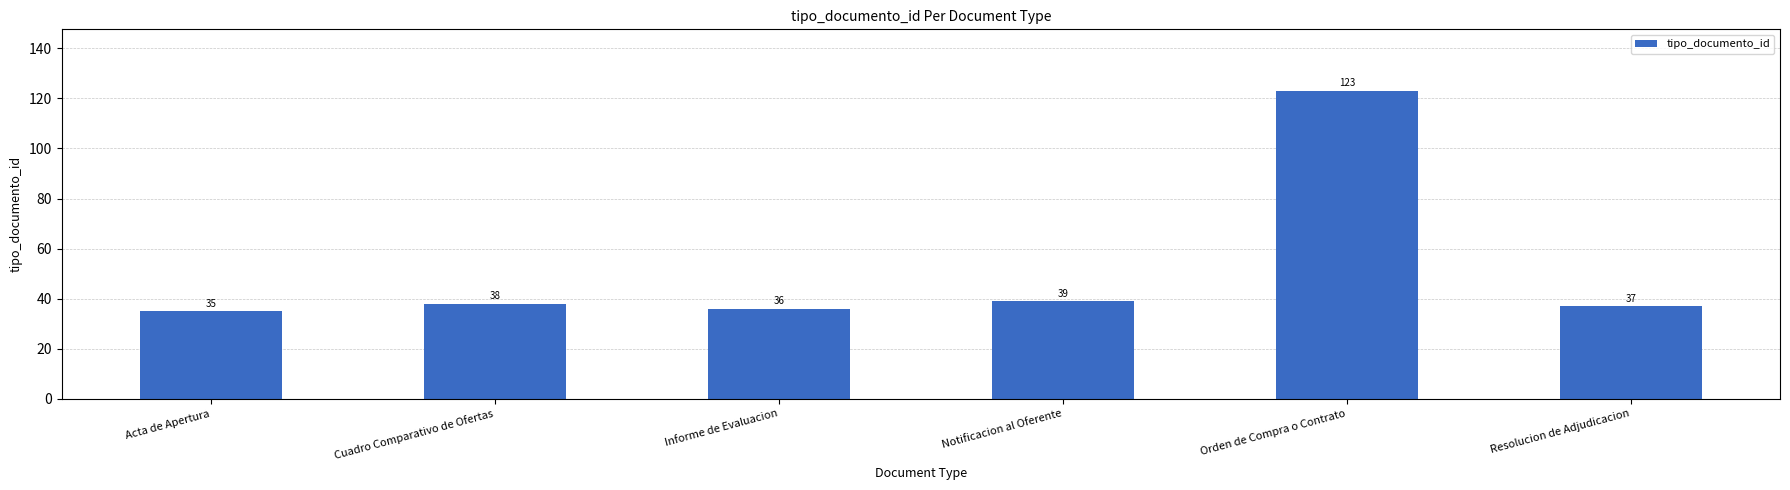

Count the number of data series in this chart.

1